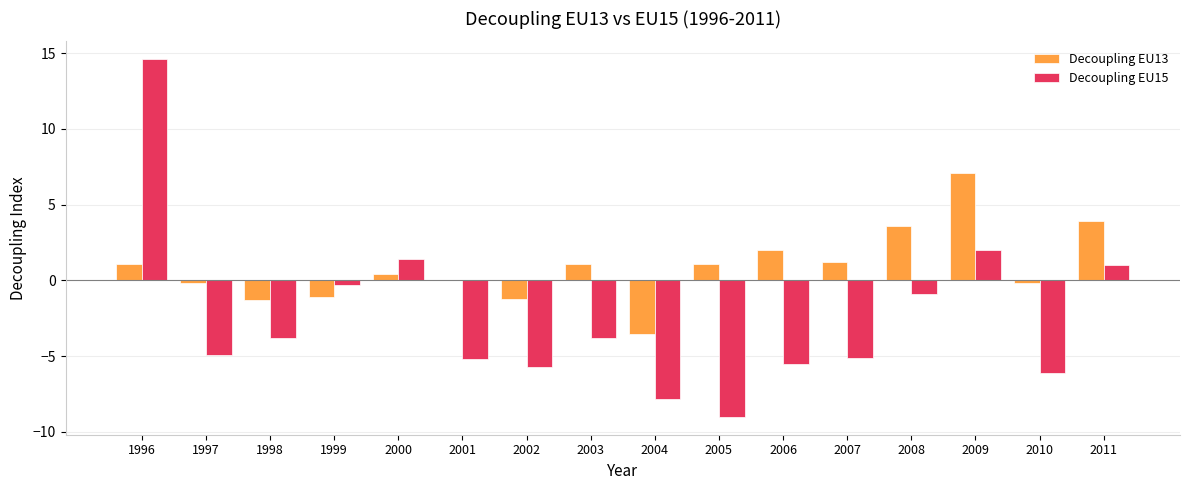

Which category has the highest value in the Decoupling EU13 series?

2009